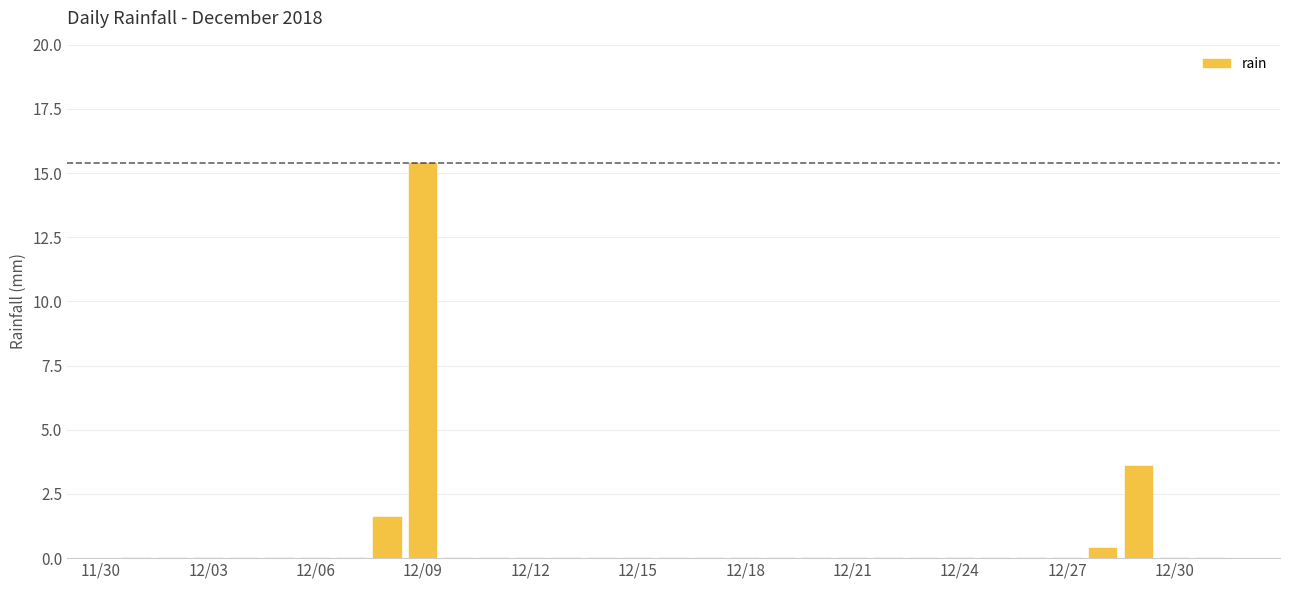

What is the sum of all values?

21.0